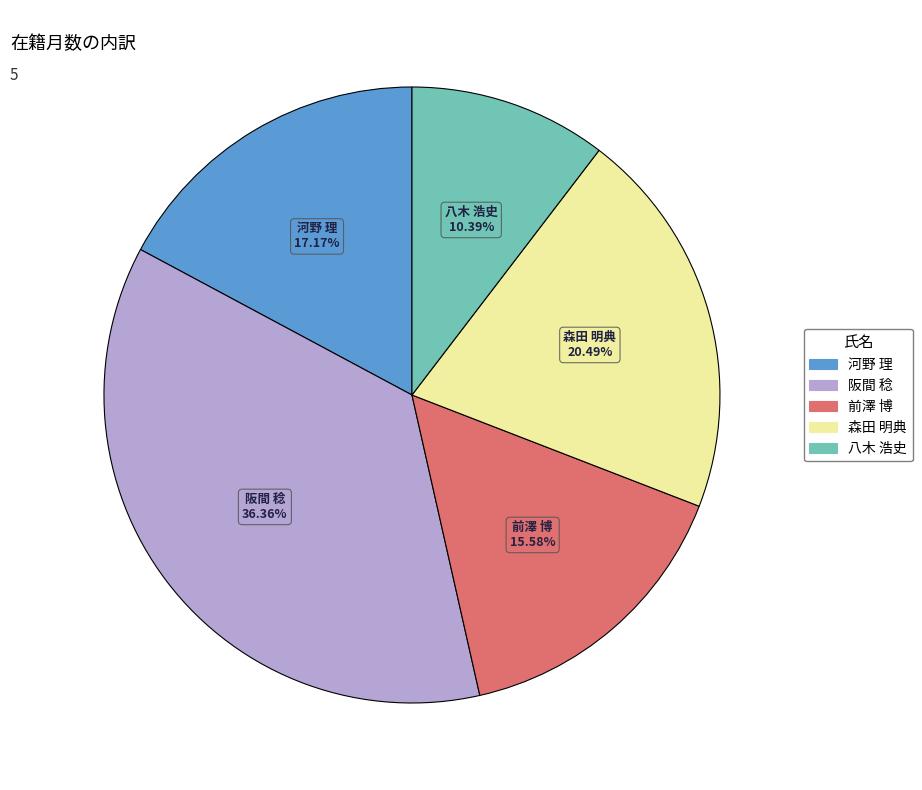

The 阪間 稔 slice represents 36% of the pie. True or false?

True